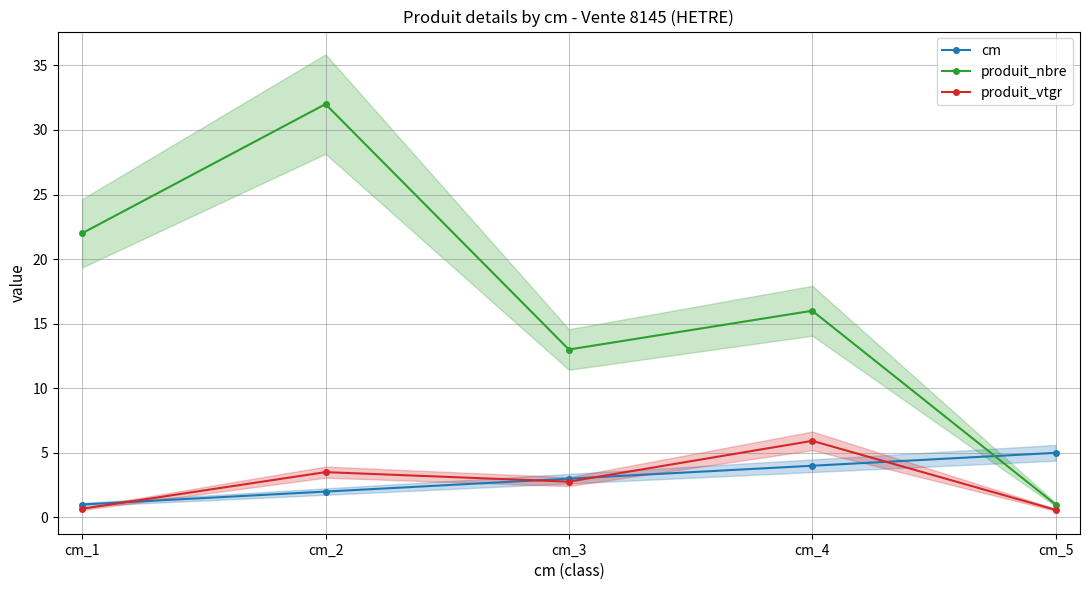

Which category has the highest value in the produit_vtgr series?

cm_4